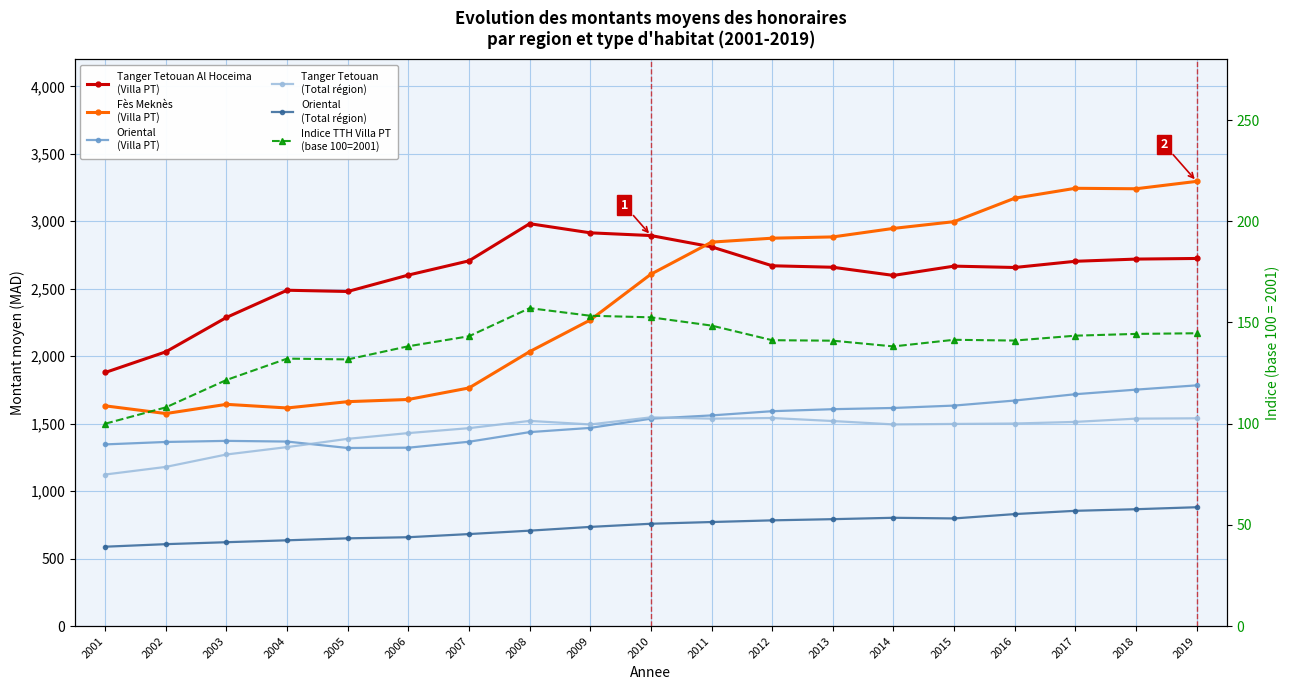

In Tanger Tetouan Al Hoceima
(Villa PT), how many points are higher than both neighbors (excluding endpoints)?

3